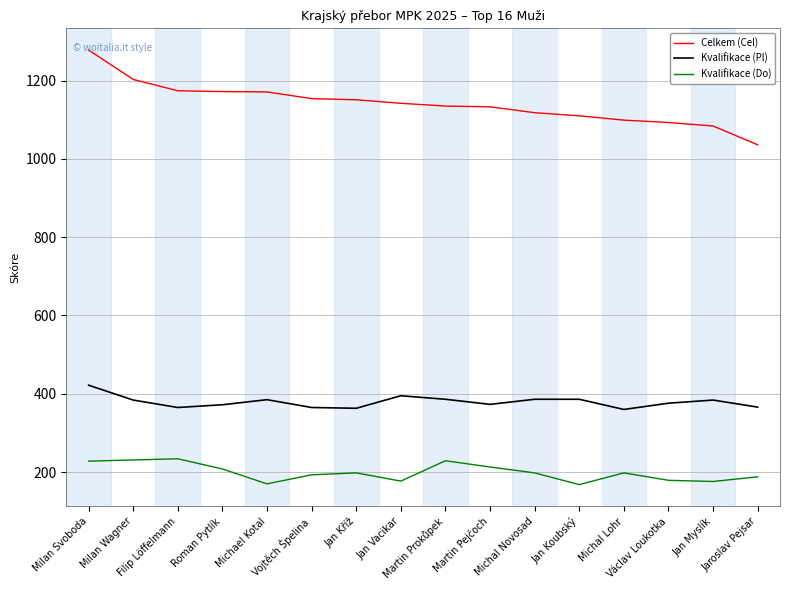

Rank the series by their average value, from lowest to highest.

Kvalifikace (Do), Kvalifikace (Pl), Celkem (Cel)